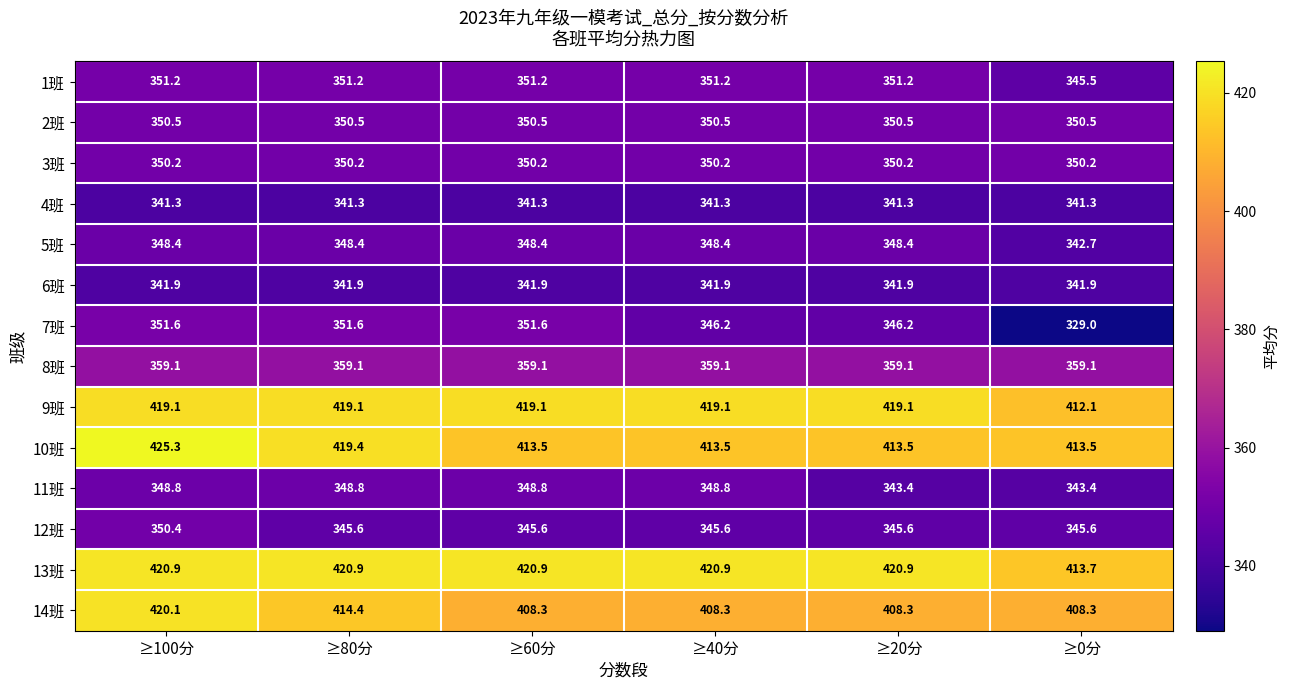

At ≥60分, list the series in order from largest to smallest.

13班, 9班, 10班, 14班, 8班, 7班, 1班, 2班, 3班, 11班, 5班, 12班, 6班, 4班